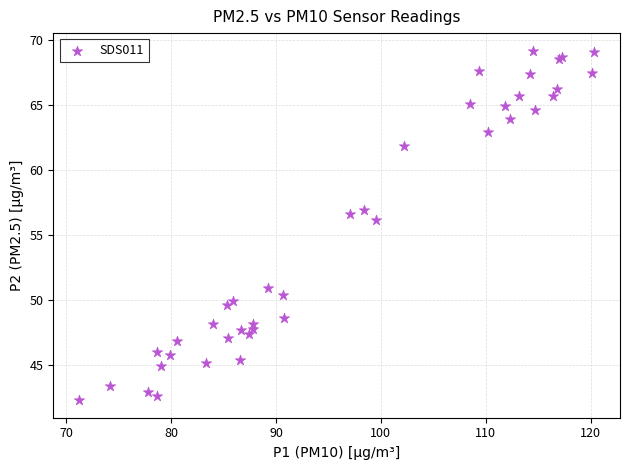

What Y value in the scatter plot is closest to 55?

56.1